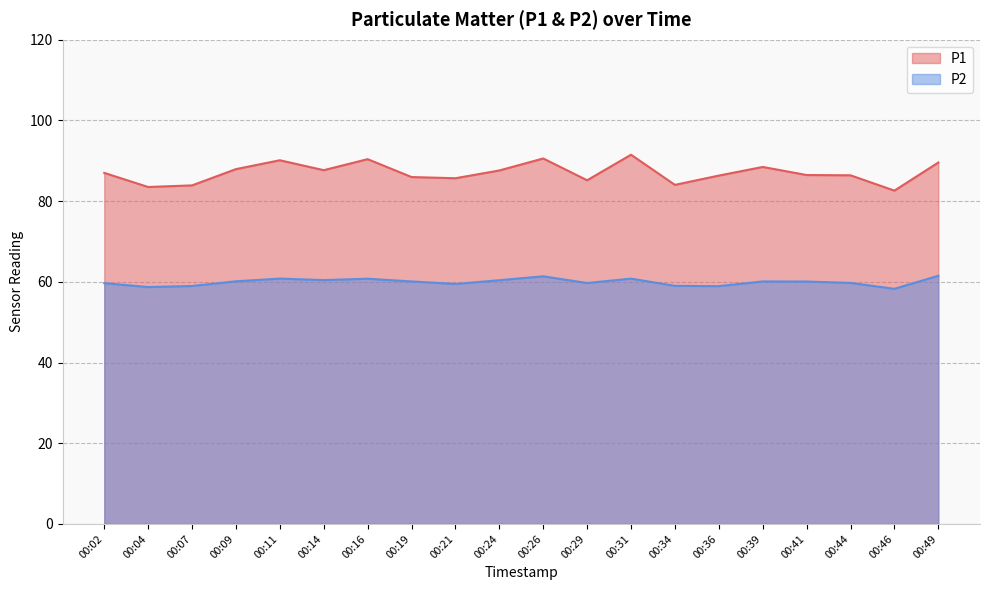

Is the value of P2 at 00:34 greater than the value of P1 at 00:11?

No